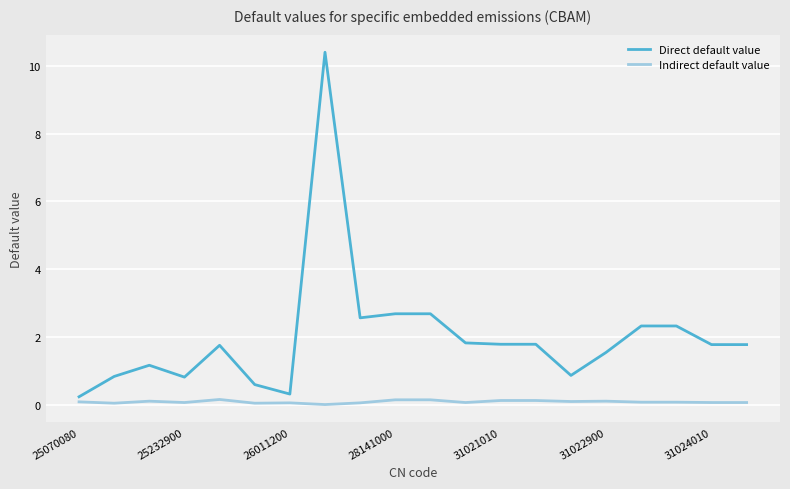

Does the chart display data point markers on the line(s)?

No